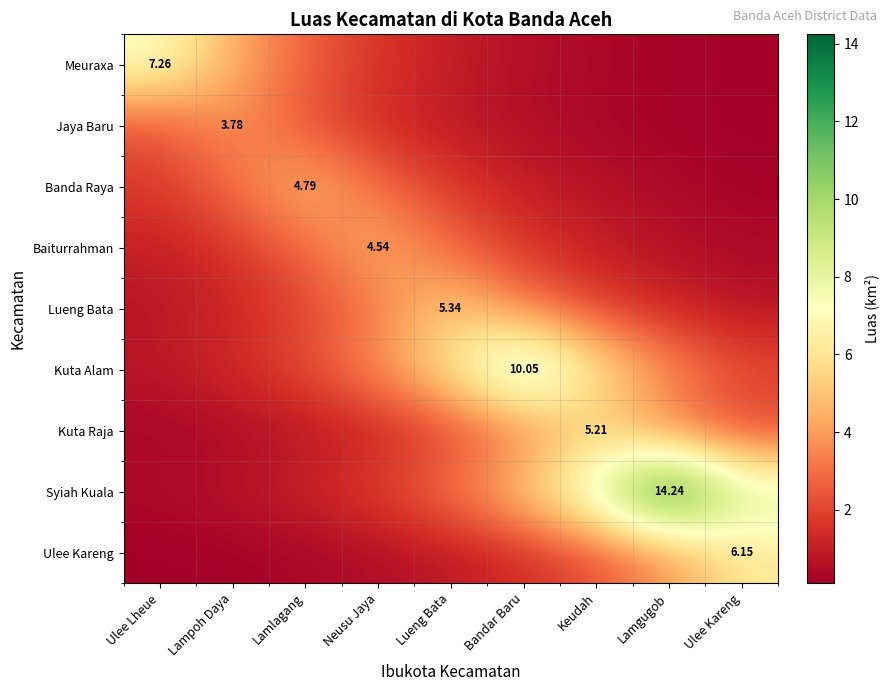

What value does the Kuta Alam series have at Lamlagang?

2.2